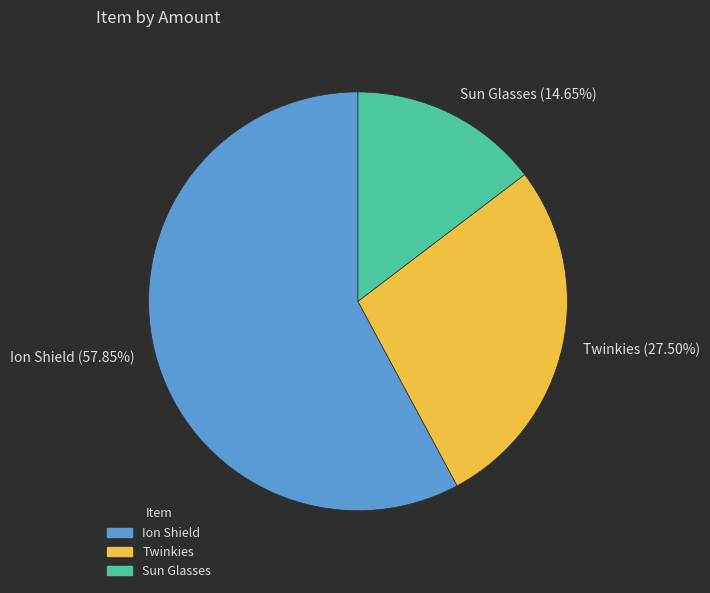

Do Ion Shield (57.85%) and Sun Glasses (14.65%) together represent more than half of the pie?

Yes